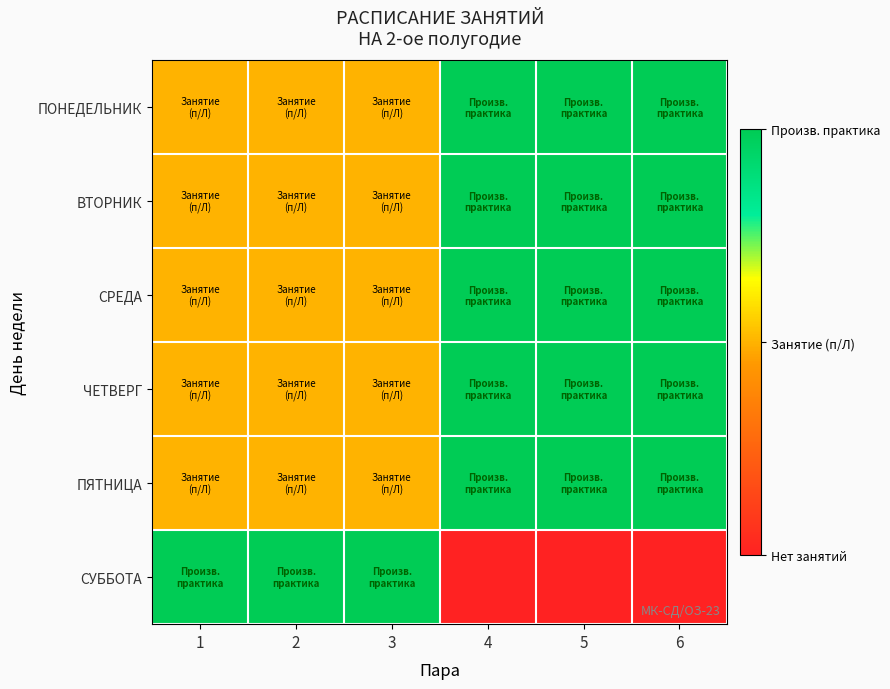

What is the spread (max minus min) of values at 5?

2